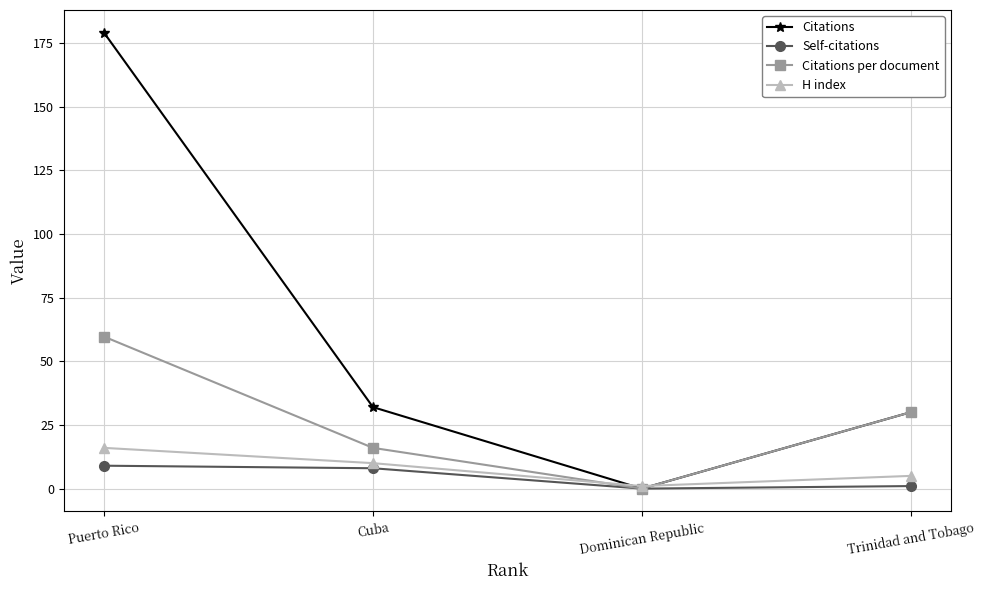

At which label does H index first exceed 10?

Puerto Rico